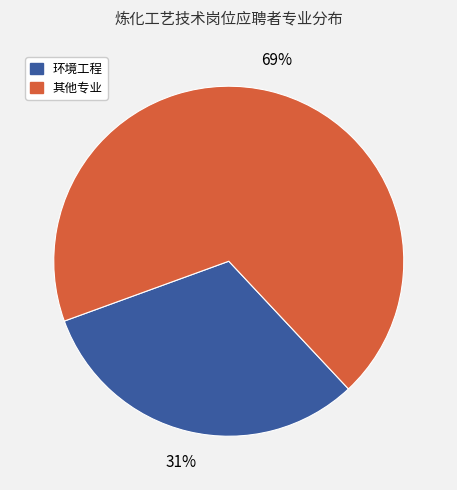

Does any single category account for the majority?

Yes